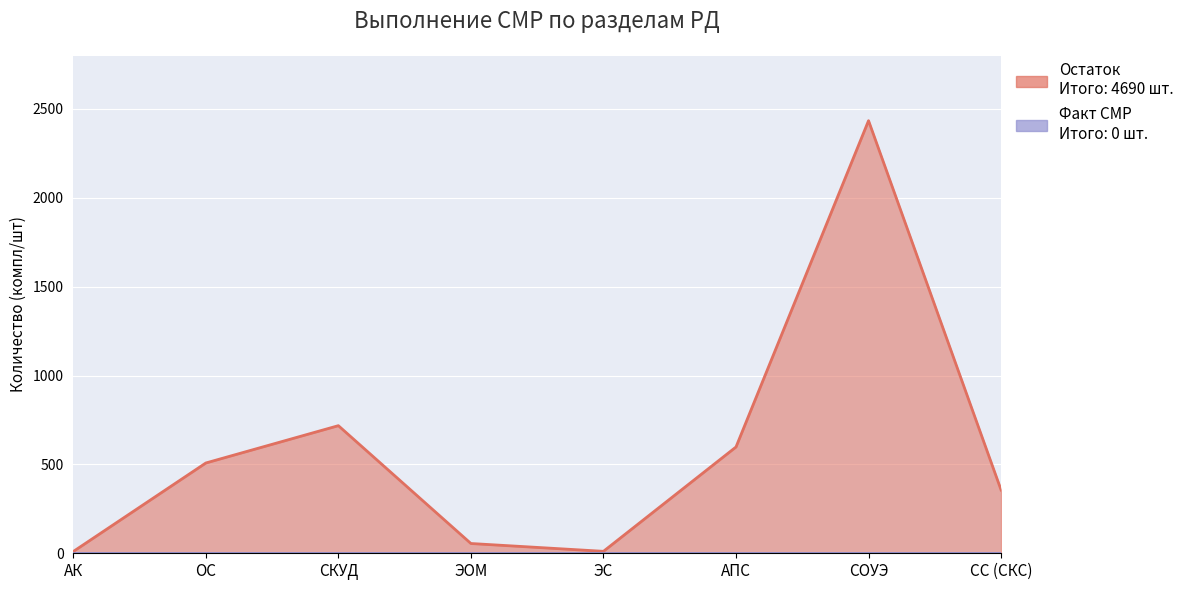

Is it true that the value at АК is 5?

False